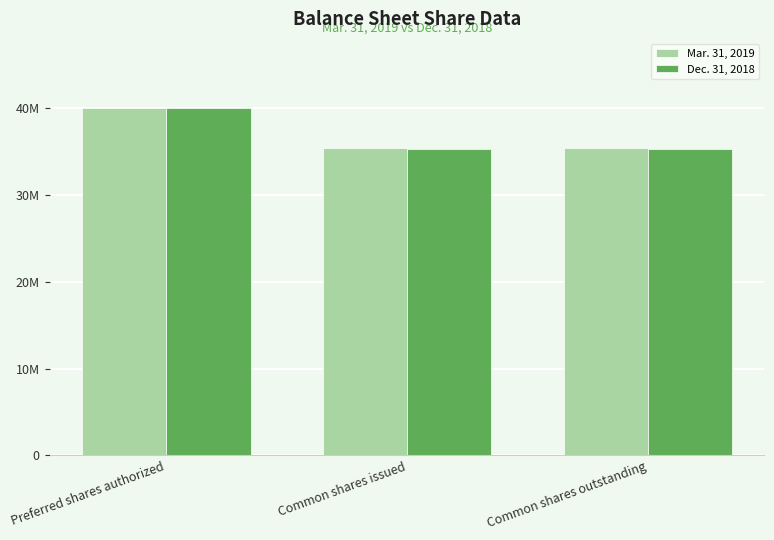

What are all the series names shown in the legend?

Mar. 31, 2019, Dec. 31, 2018